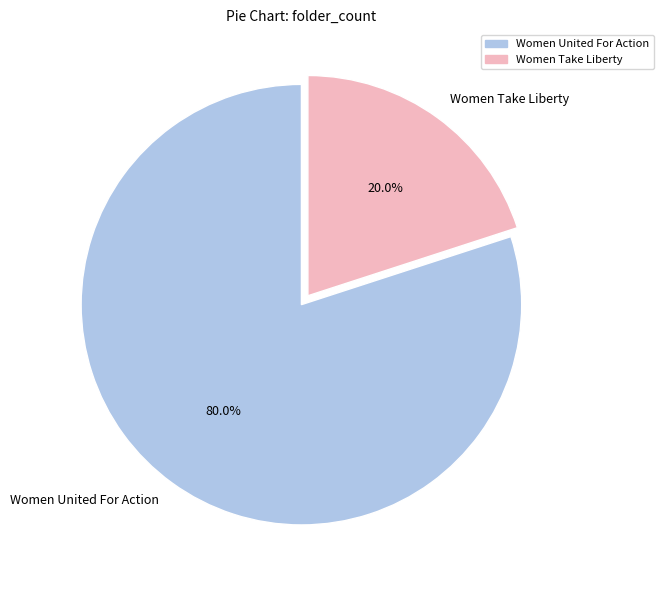

Which has a higher value, Women Take Liberty or Women United For Action?

Women United For Action